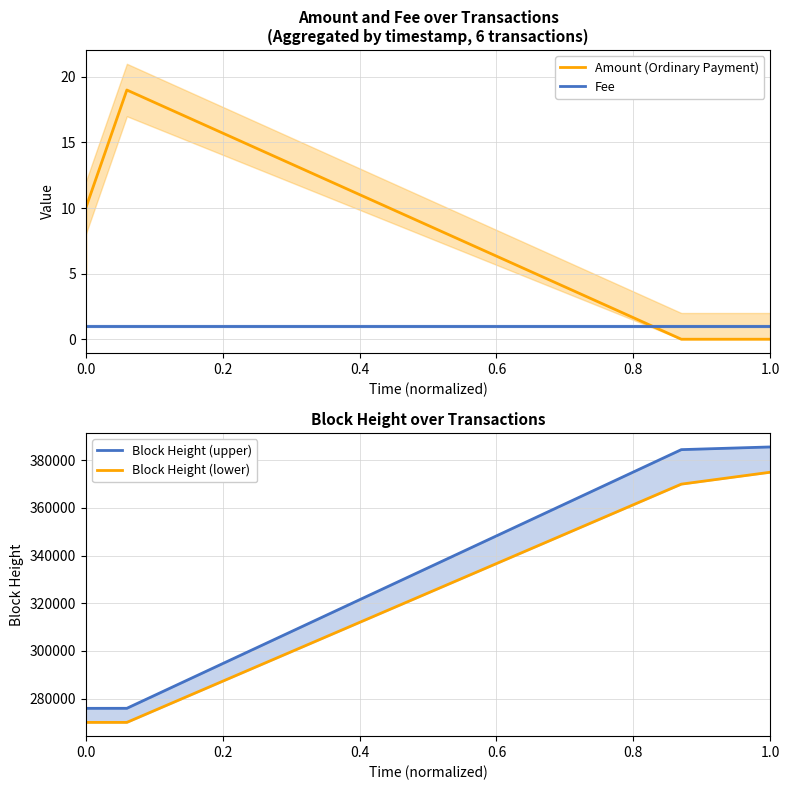

At which category is the sum across all series the highest?

1.0